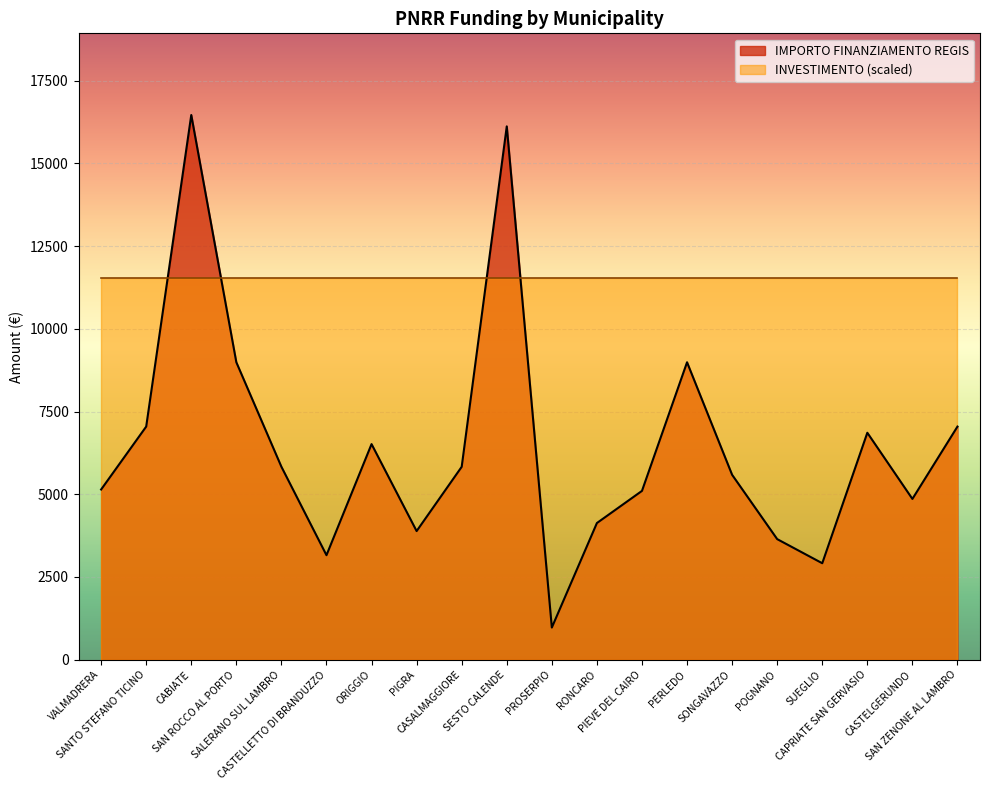

At which label is the value closest to 8718?

SAN ROCCO AL PORTO